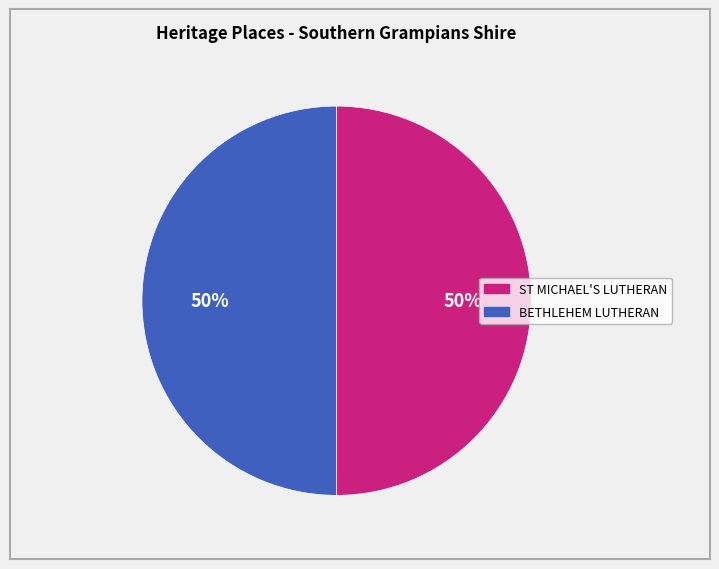

To the nearest percent, what is the average slice percentage?

50%